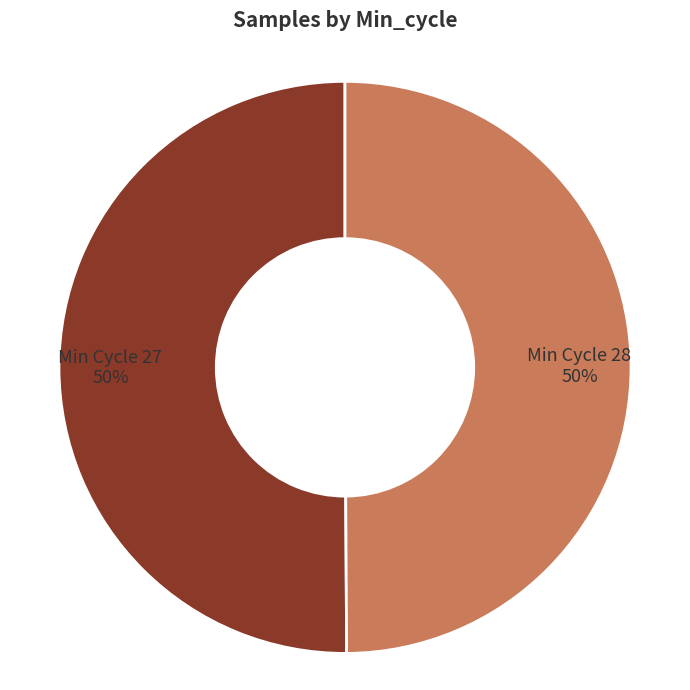

The Min Cycle 28 slice represents 43% of the pie. True or false?

False